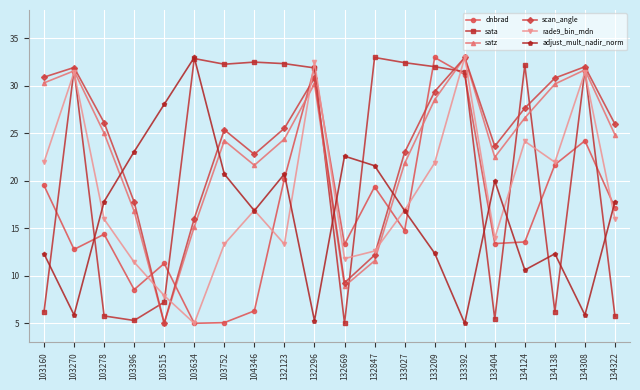

What is the difference between the maximum and minimum values in the scan_angle series?

28.0